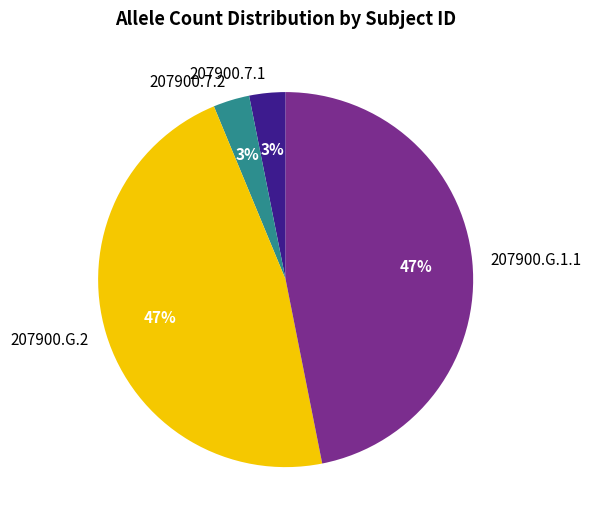

To the nearest percent, what is the average slice percentage?

25%